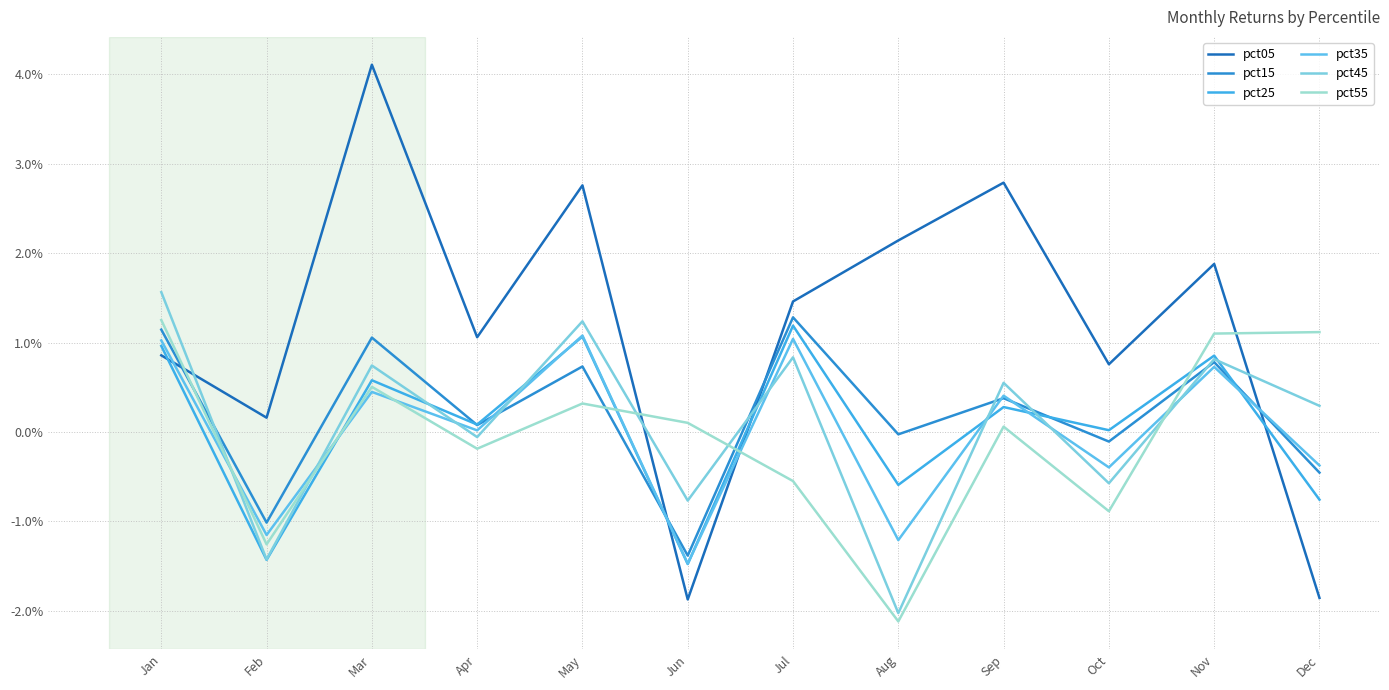

The value of pct55 at Oct is -0.0. True or false?

True